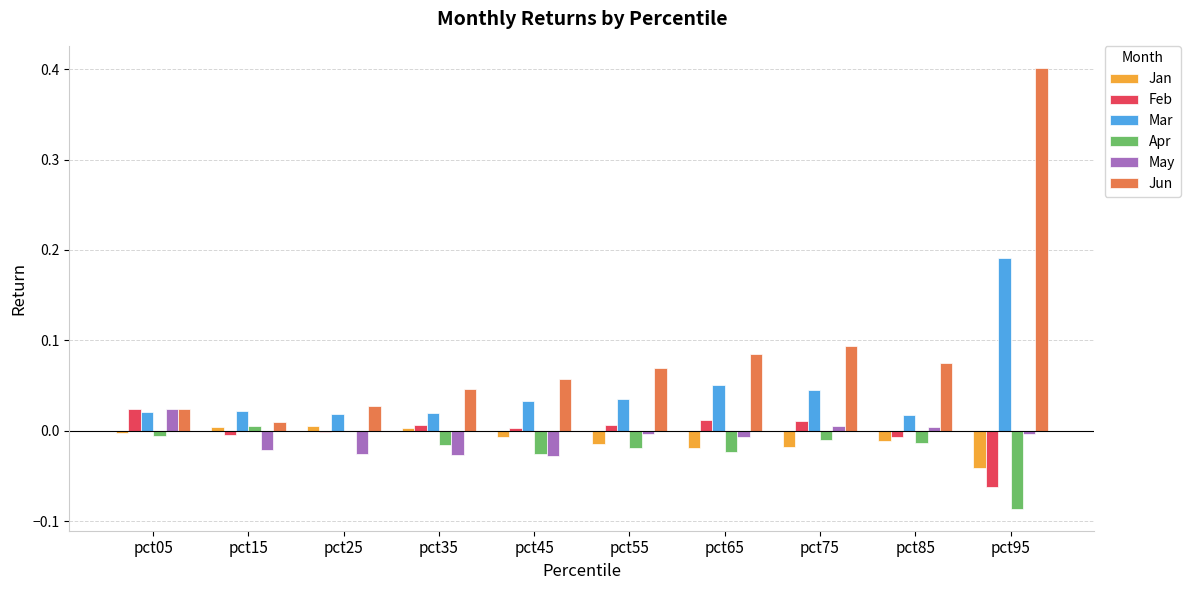

Count the number of categories in the chart.

10